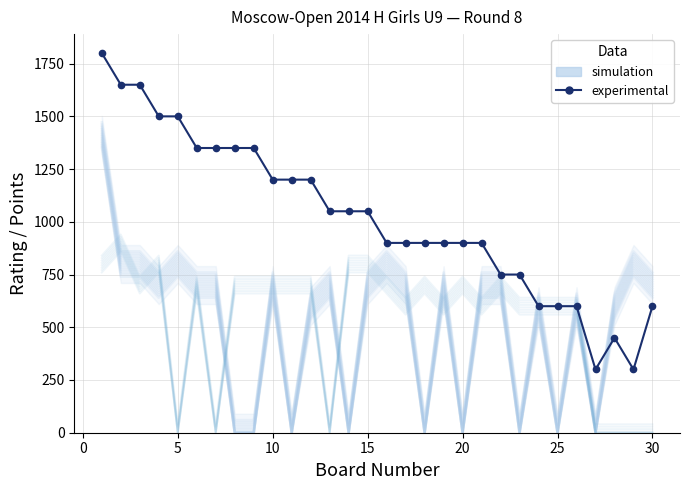

Rank the series by their maximum value, from highest to lowest.

experimental, simulation